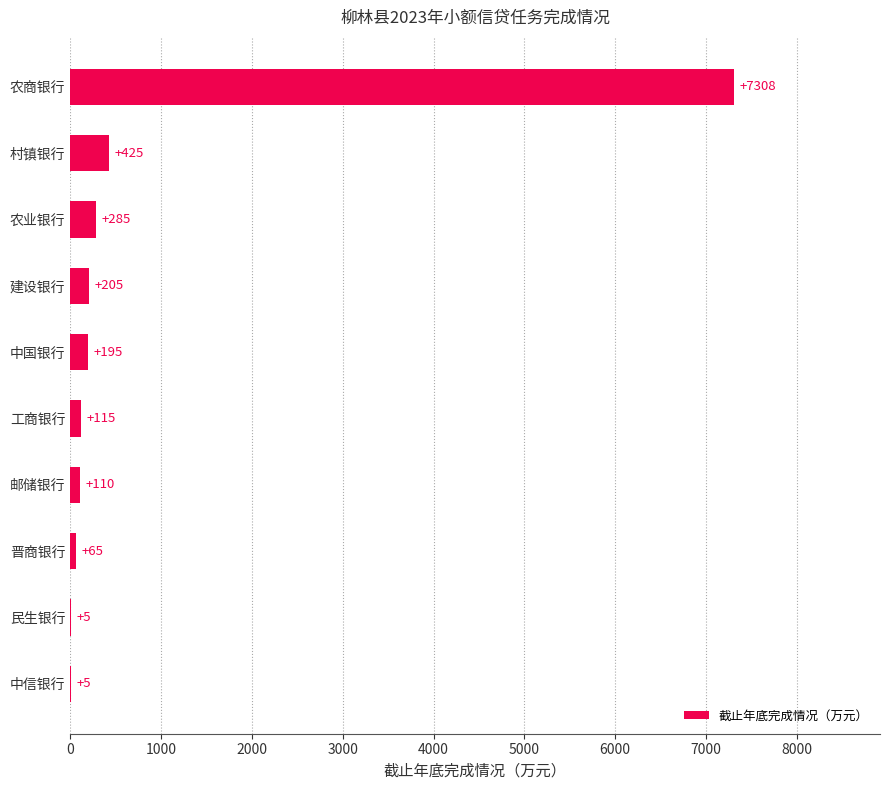

What is the greatest value displayed?

7308